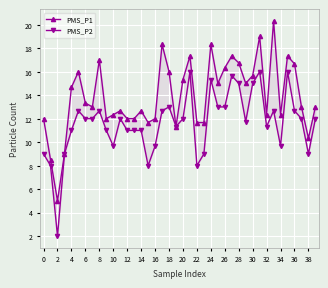

What is the difference between the PMS_P2 values at 28 and 32?

3.3